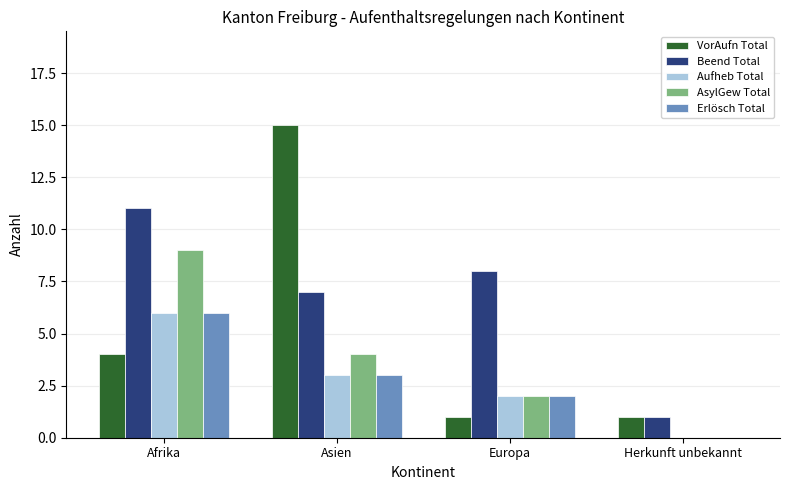

What is the total value across all series at Afrika?

36